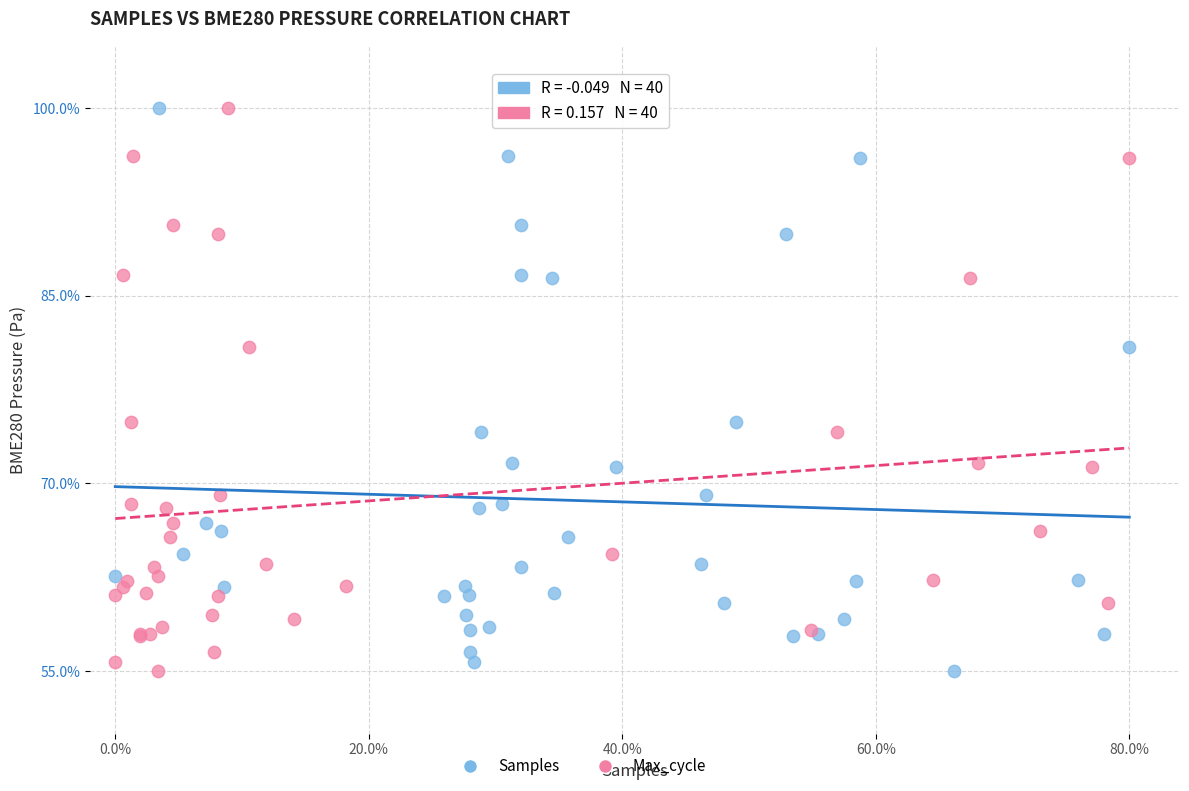

What are all the series names shown in the legend?

Samples, Max_cycle